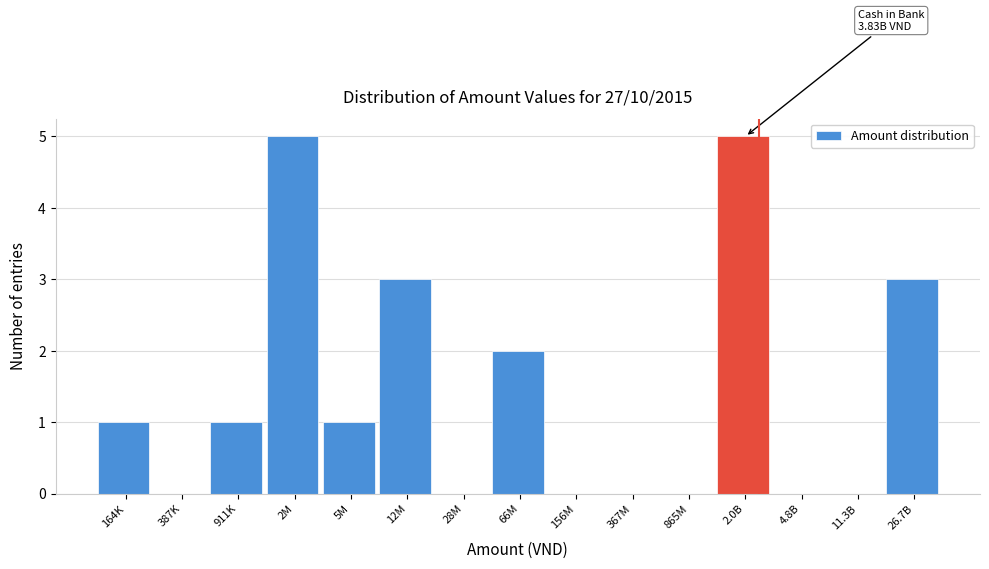

Reading left to right, list all the values displayed in this chart.

164K=1	387K=0	911K=1	2M=5	5M=1	12M=3	28M=0	66M=2	156M=0	367M=0	865M=0	2.0B=5	4.8B=0	11.3B=0	26.7B=3